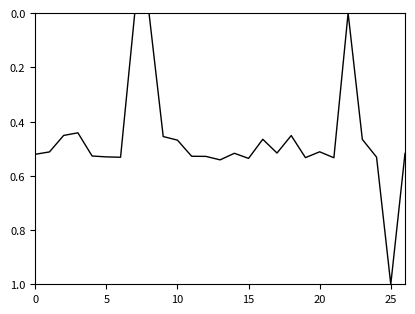

What is the difference between the maximum and minimum values?

1.0